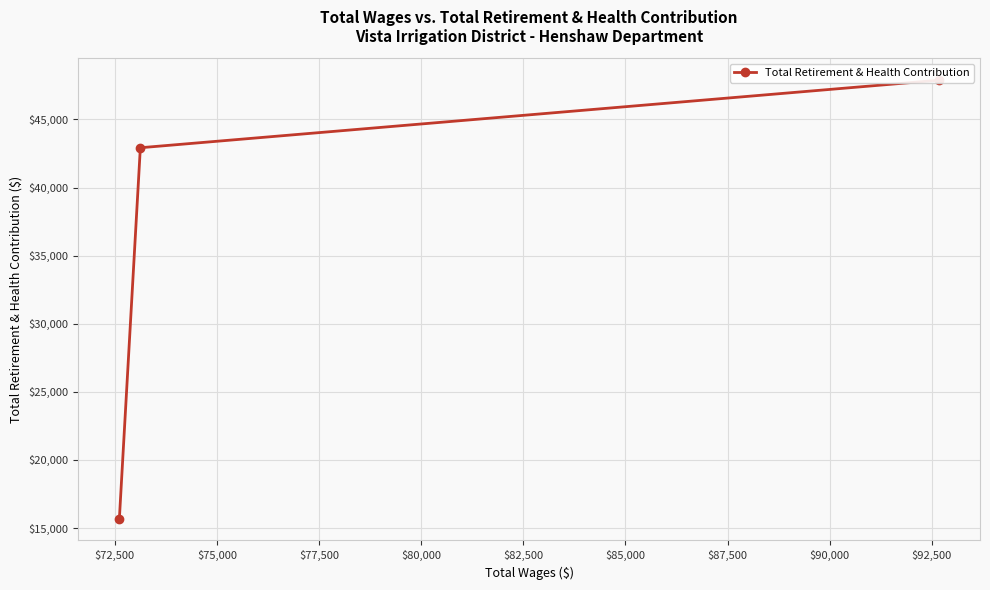

What is the value of the 2nd point from the left?

42923